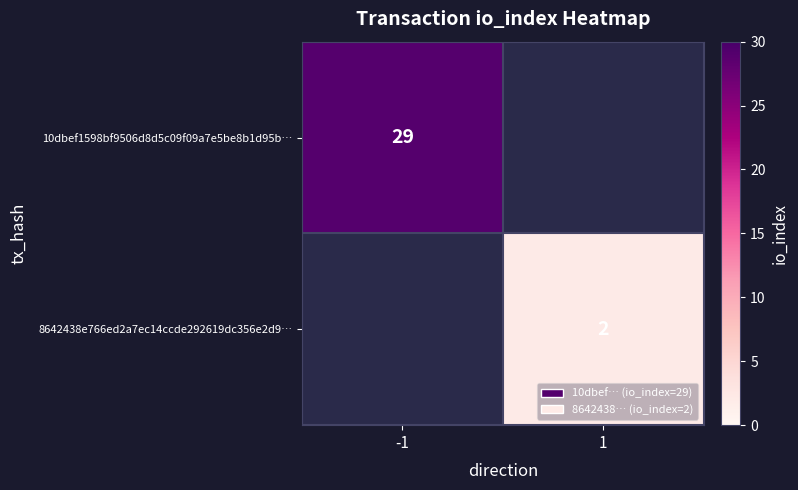

What is the minimum value shown in the chart?

2.0